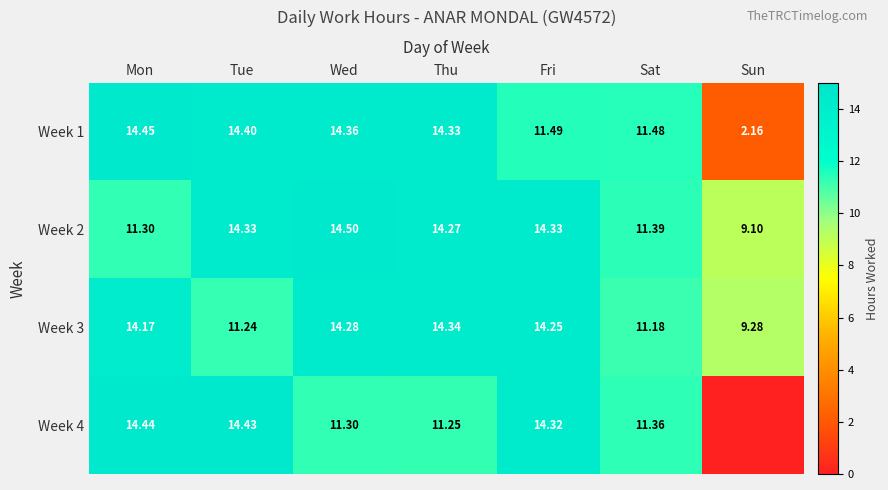

What is the spread (max minus min) of values at Sun?

9.3